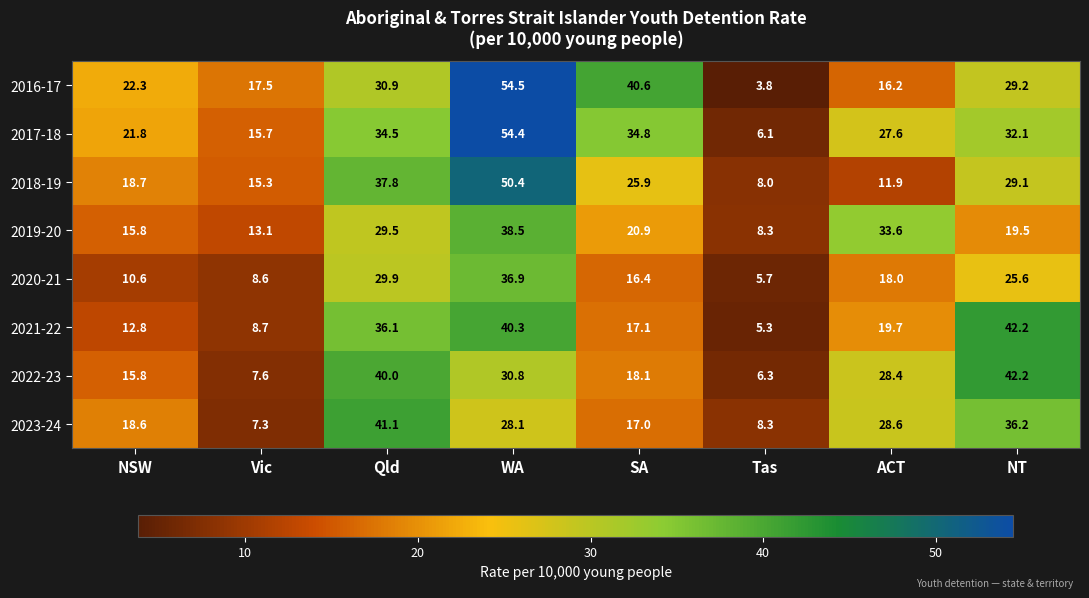

Which series has the largest range (max minus min)?

2016-17